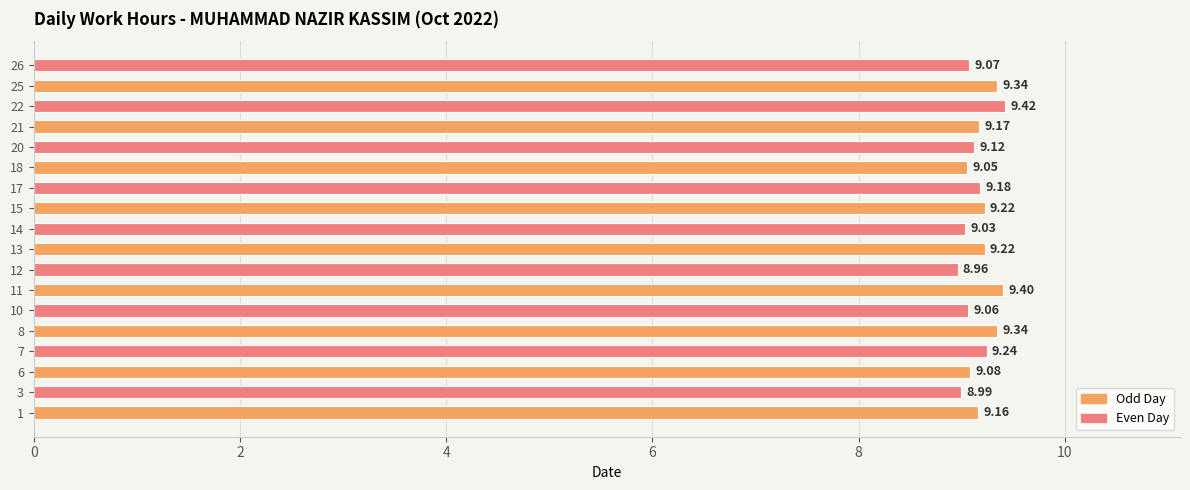

How many categories are shown in the chart?

18